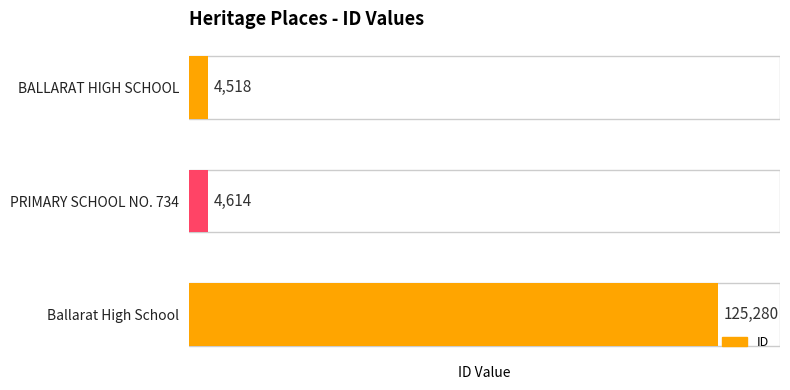

Between Ballarat High School and BALLARAT HIGH SCHOOL, which is larger?

Ballarat High School